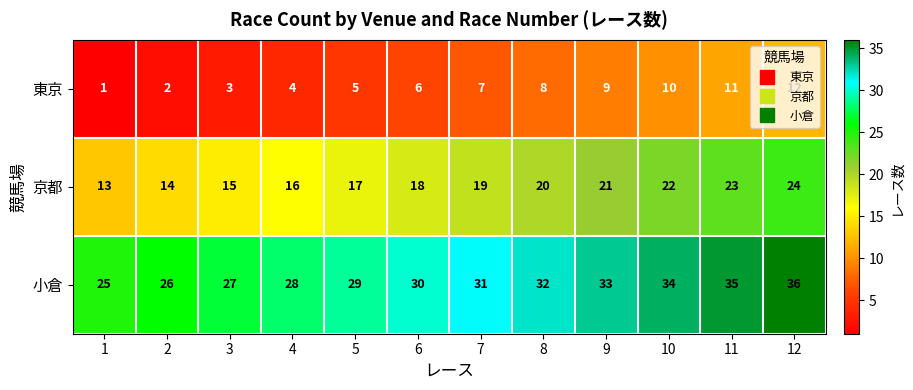

True or false: 東京 has a value of 6 at 6.

True